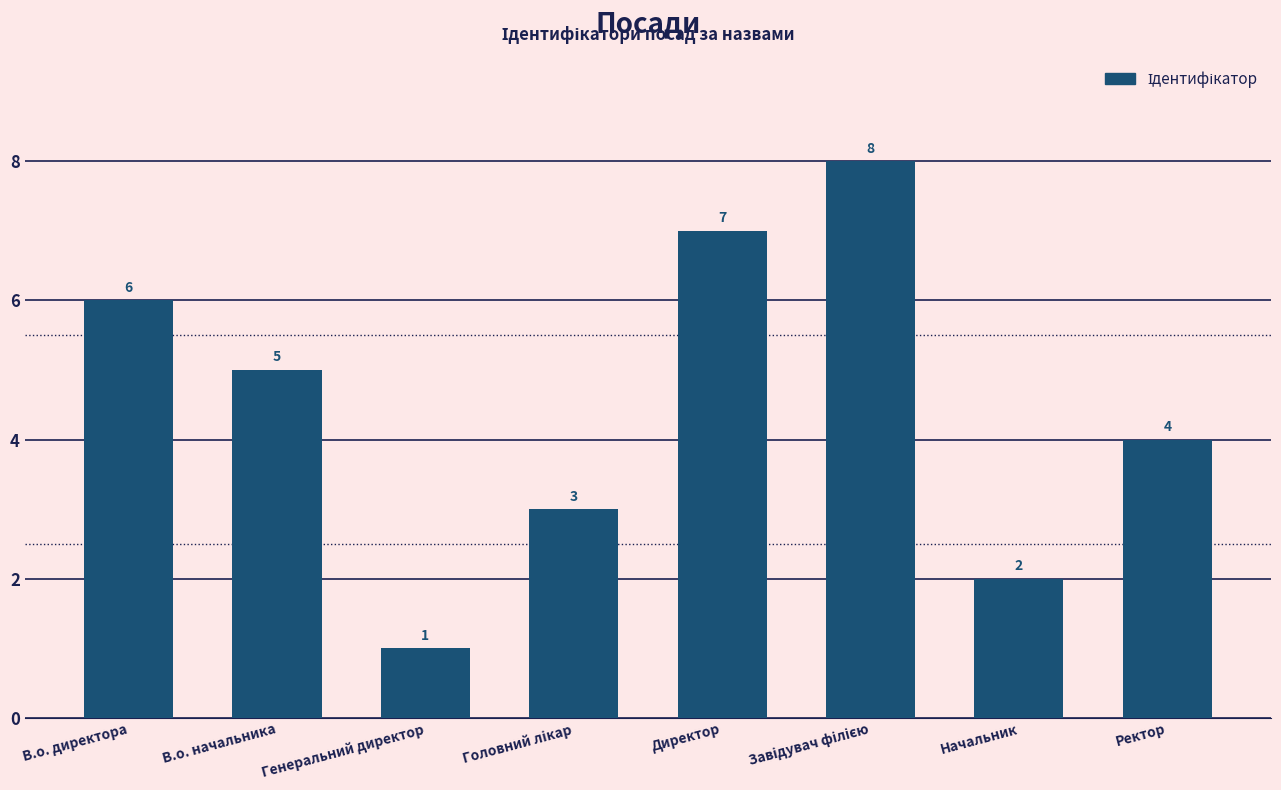

Between Ректор and В.о. директора, which is larger?

В.о. директора